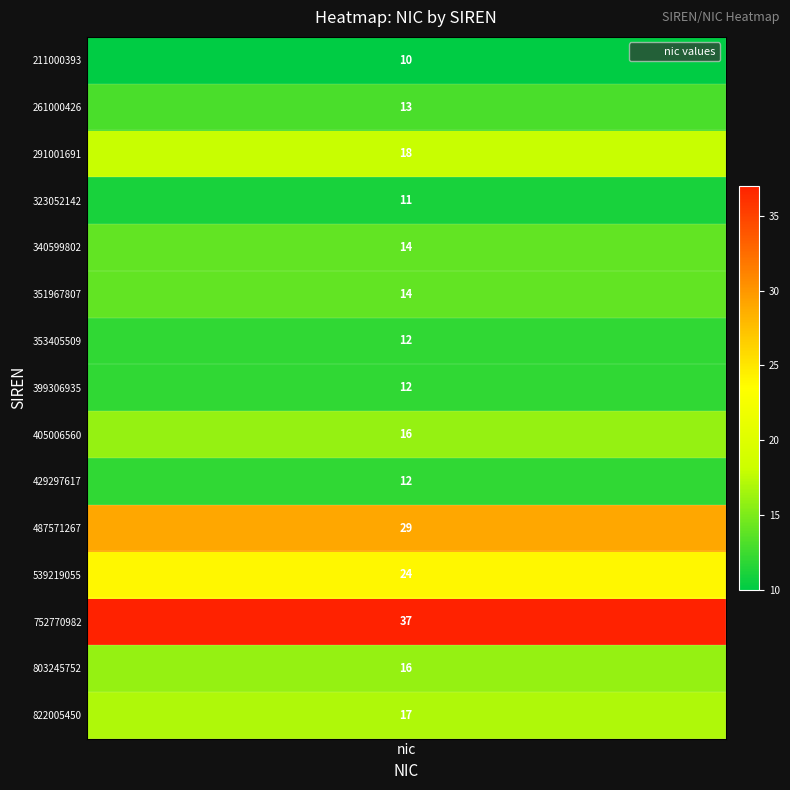

Read the value at 14.

17